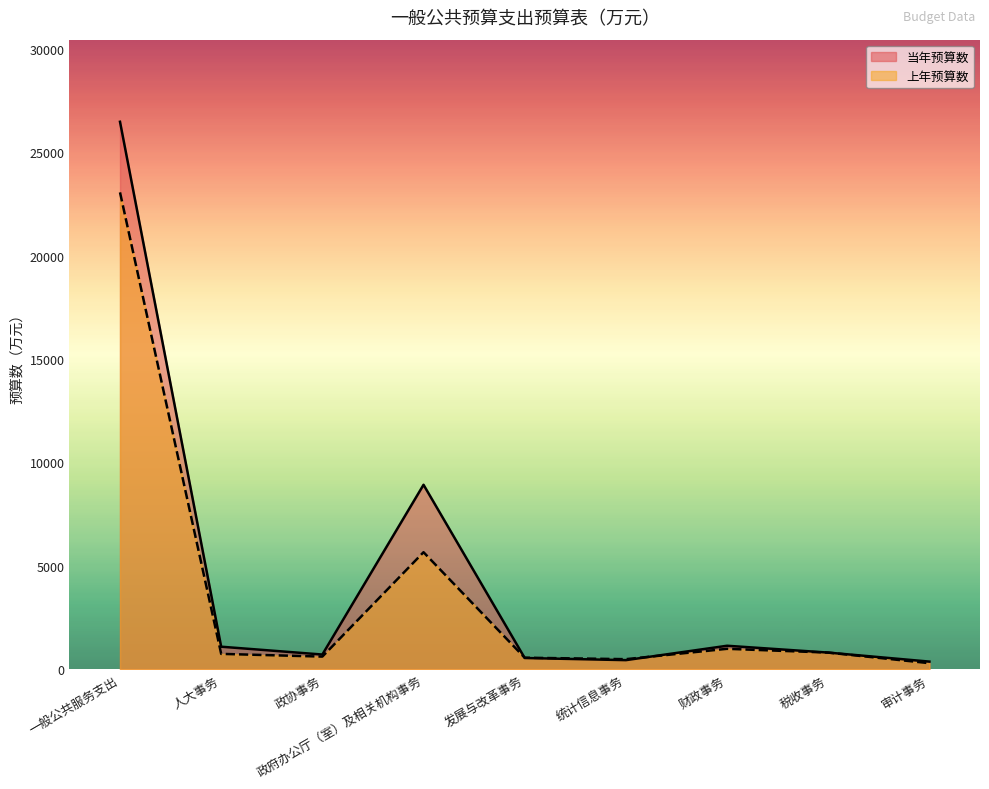

At which label is 当年预算数 closest to 13424?

政府办公厅（室）及相关机构事务